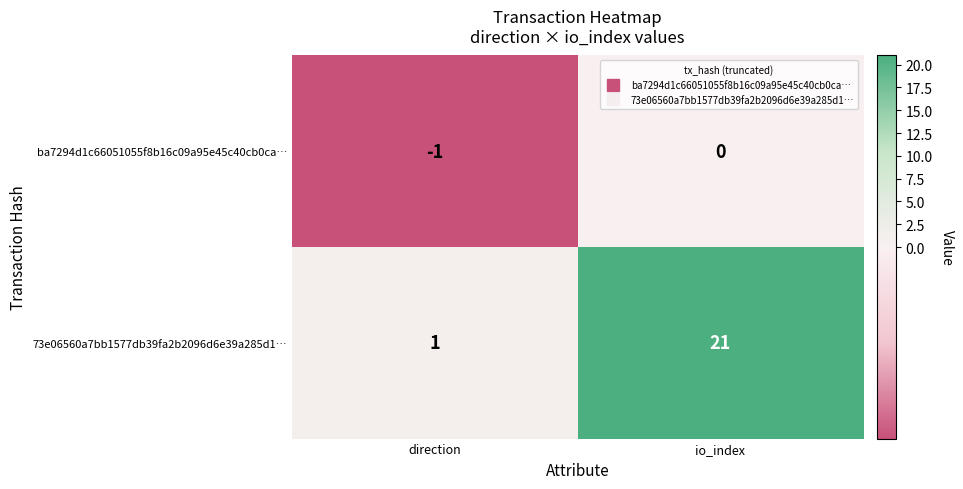

At which category does the chart reach its peak across all series?

io_index